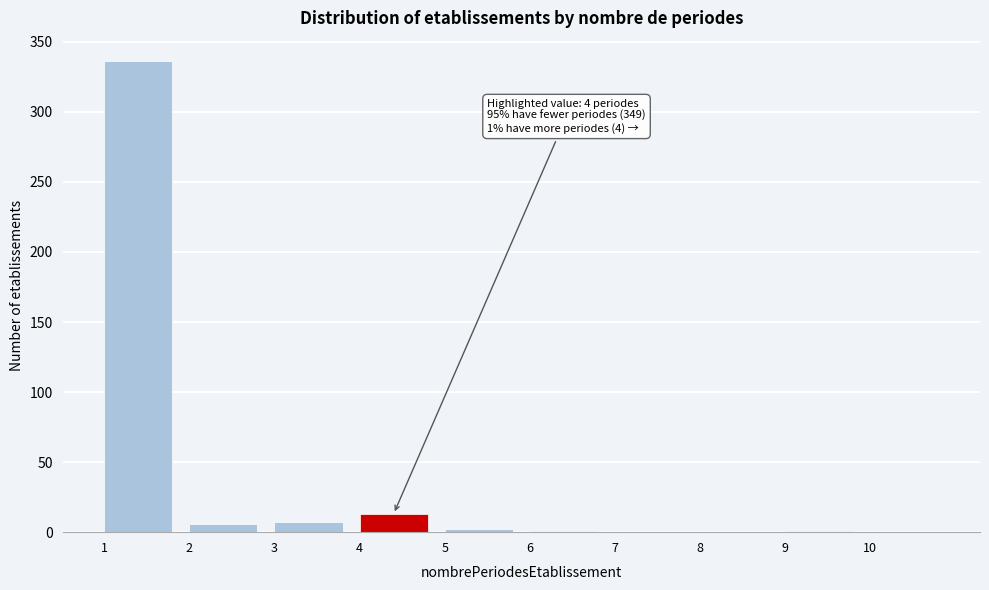

Which range on the x-axis has the tallest bar?

1 to 2